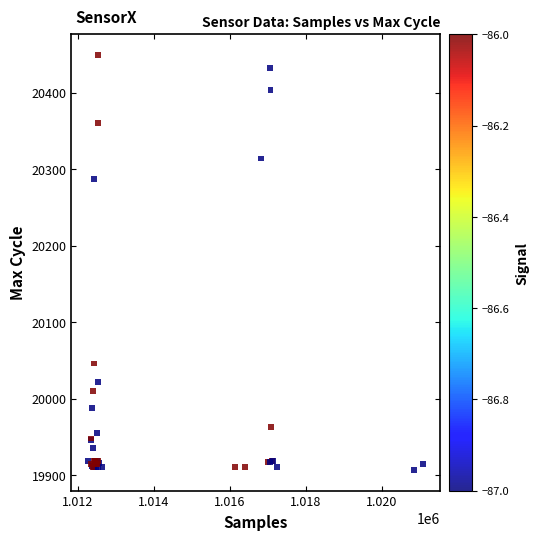

What Y value in the scatter plot is closest to 20178?

20287